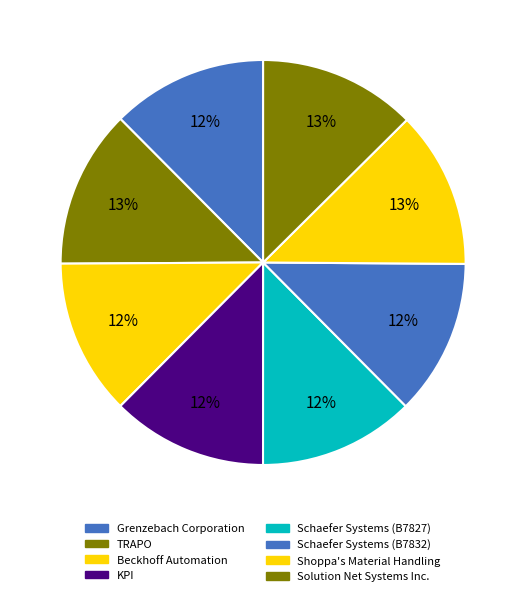

Count the number of slices in the pie.

8